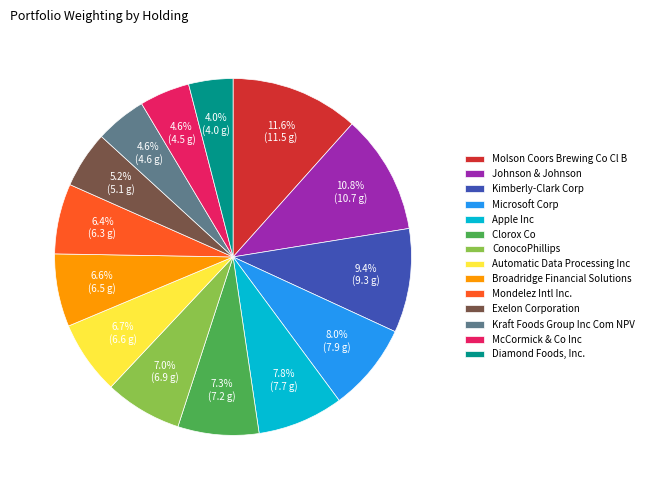

How many slices are in this pie chart?

14